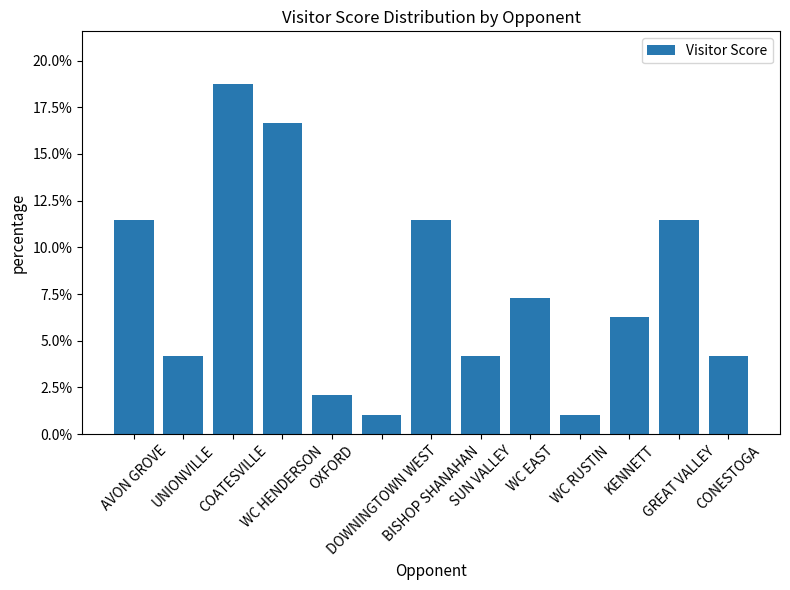

Which label corresponds to the largest value in the chart?

COATESVILLE